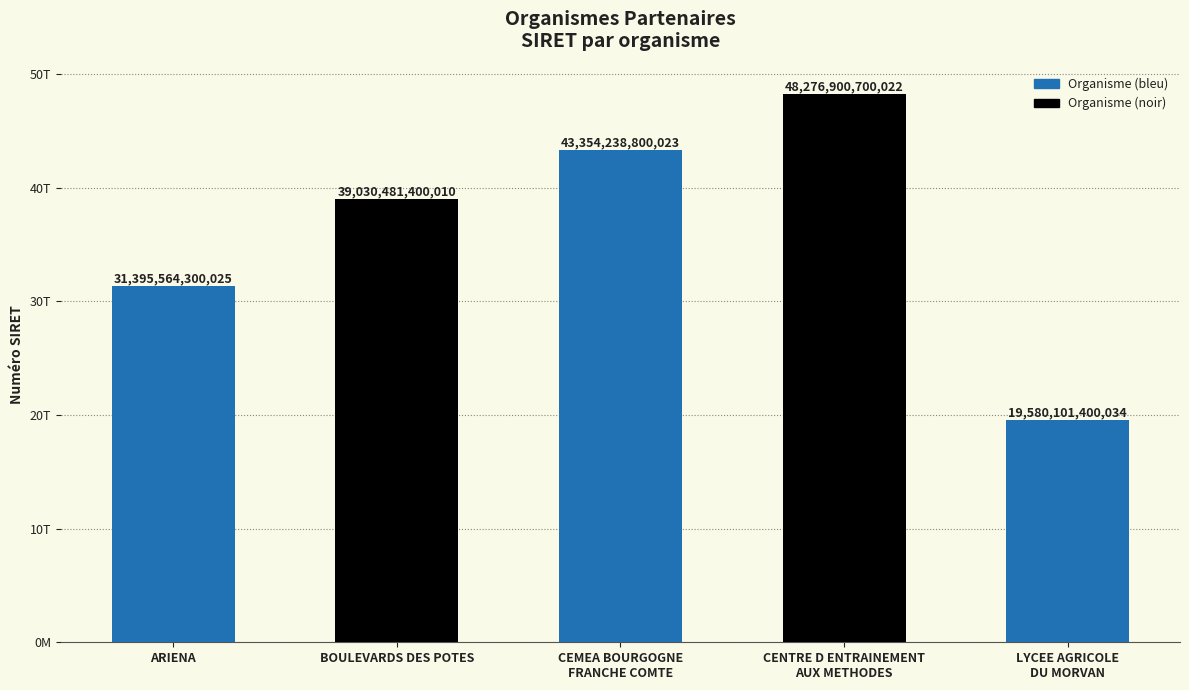

What is the difference between the maximum and minimum values?

28696799299988